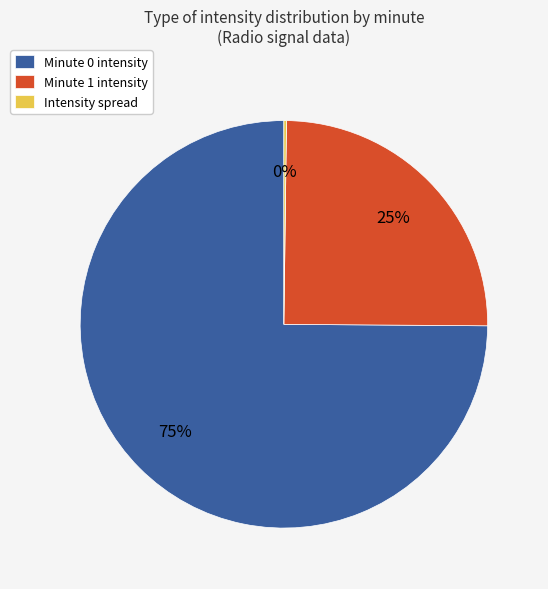

To the nearest percent, what is the difference between the largest and smallest slice percentages?

75%